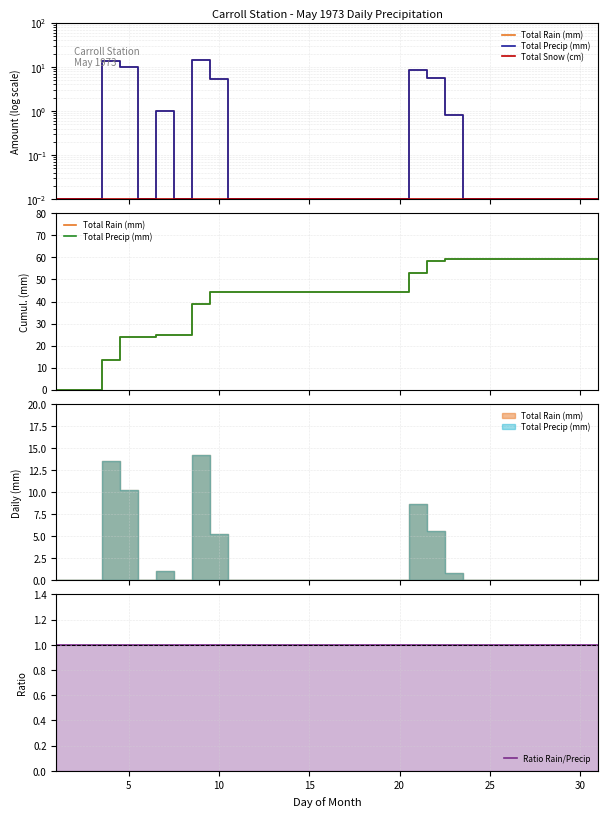

How many times do Total Snow (cm) and Total Precip (mm) cross each other?

1